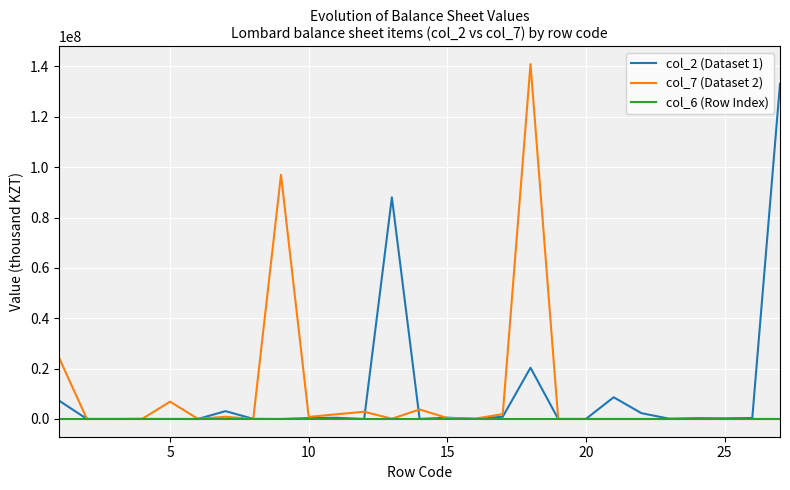

Which series has the largest range (max minus min)?

col_7 (Dataset 2)